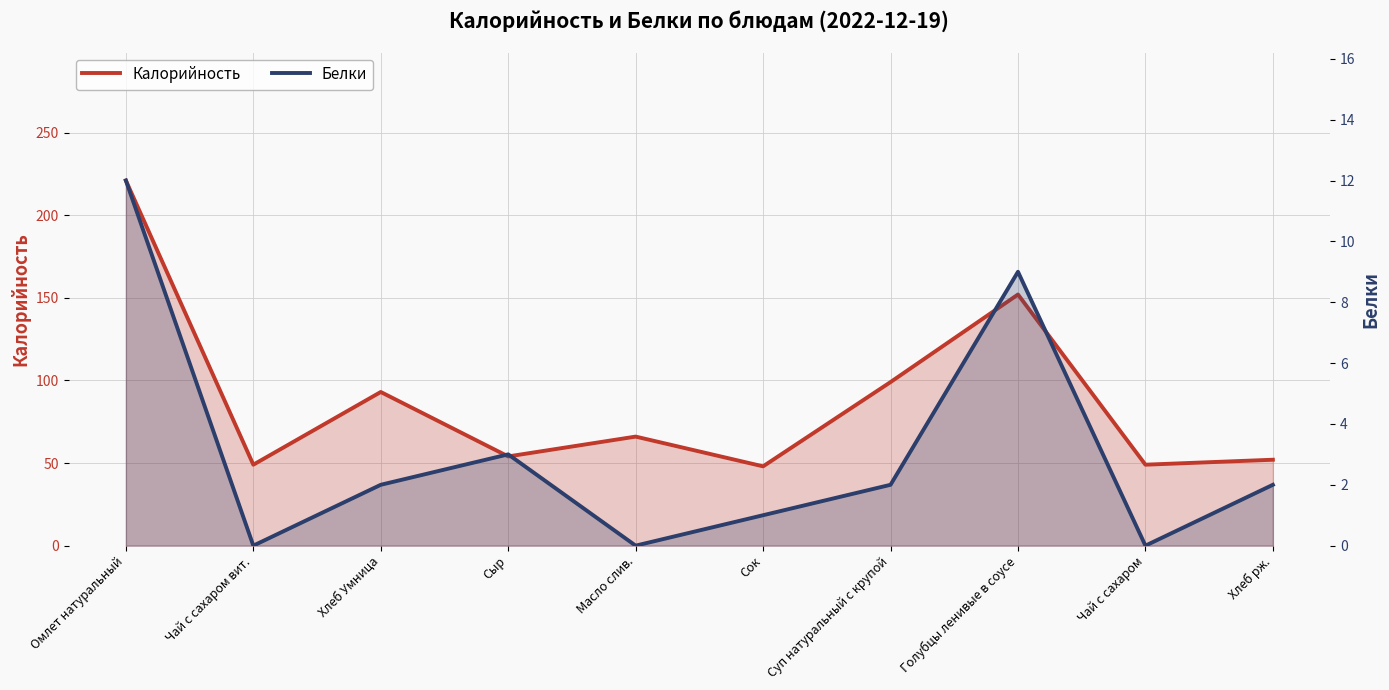

What is the difference between the highest and lowest values at Масло слив.?

66